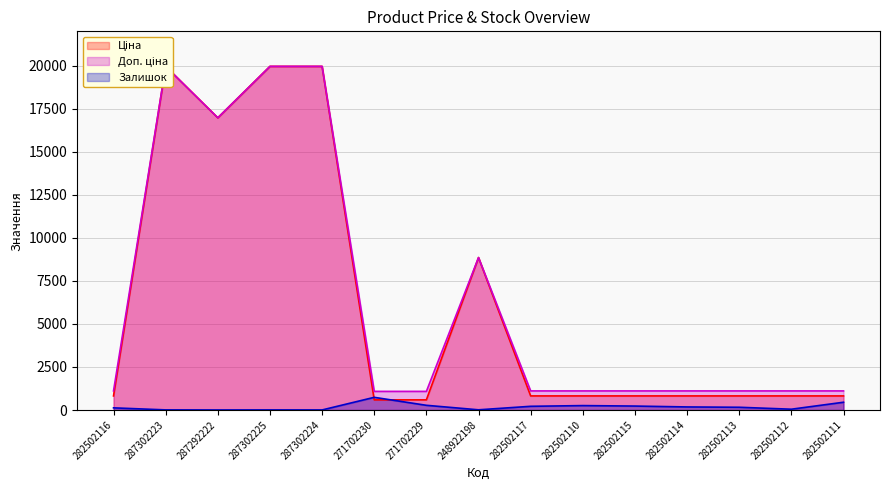

The Залишок series shows 125.0 at 282502116. True or false?

True